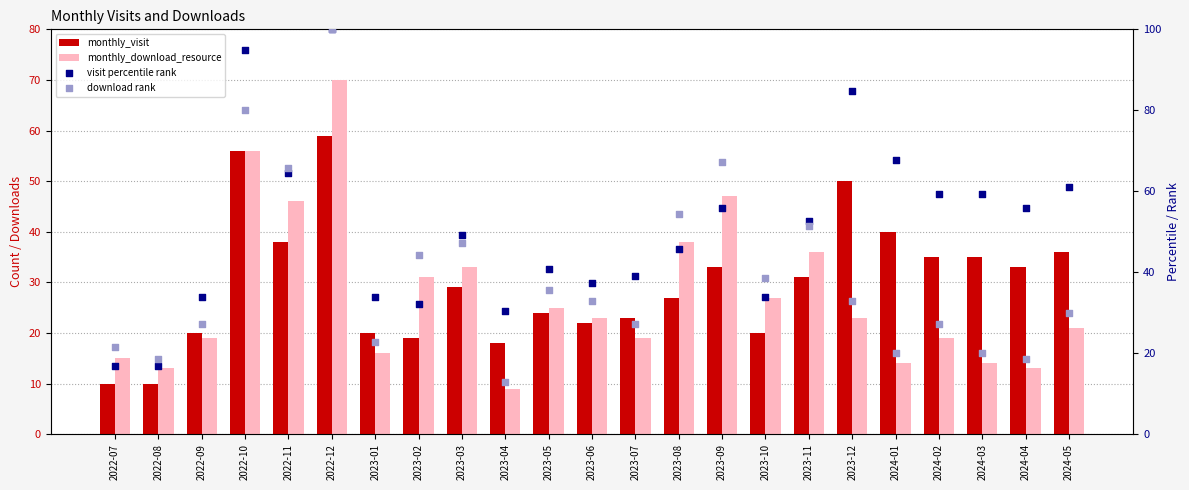

Which series has the widest spread of Y values?

download rank